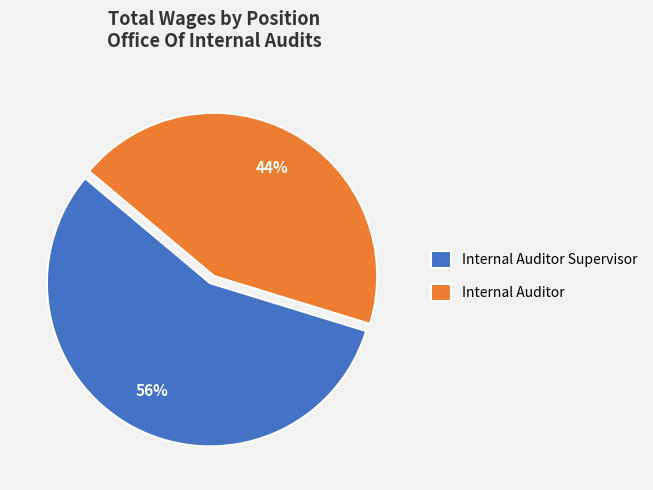

Is Internal Auditor the majority of the pie?

No